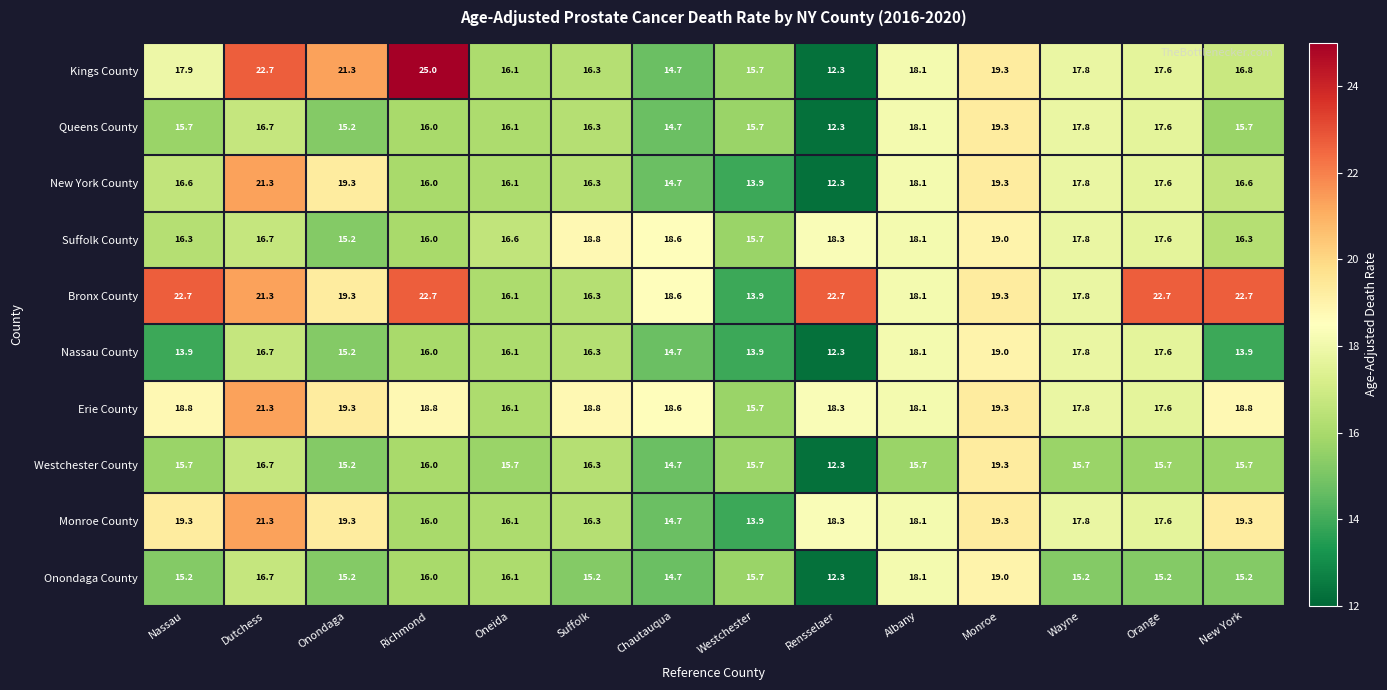

What is the difference between the Westchester County values at Monroe and Richmond?

3.3